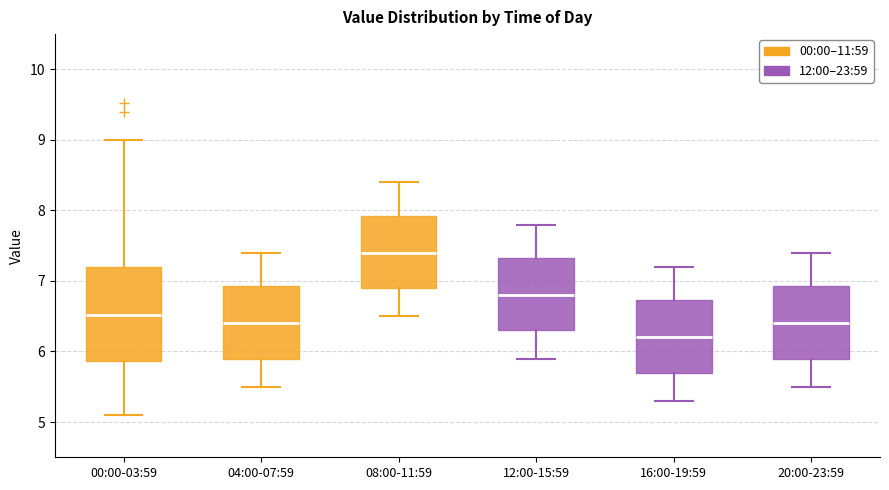

Comparing the boxes themselves (not the whiskers), which one is the tallest?

00:00-03:59